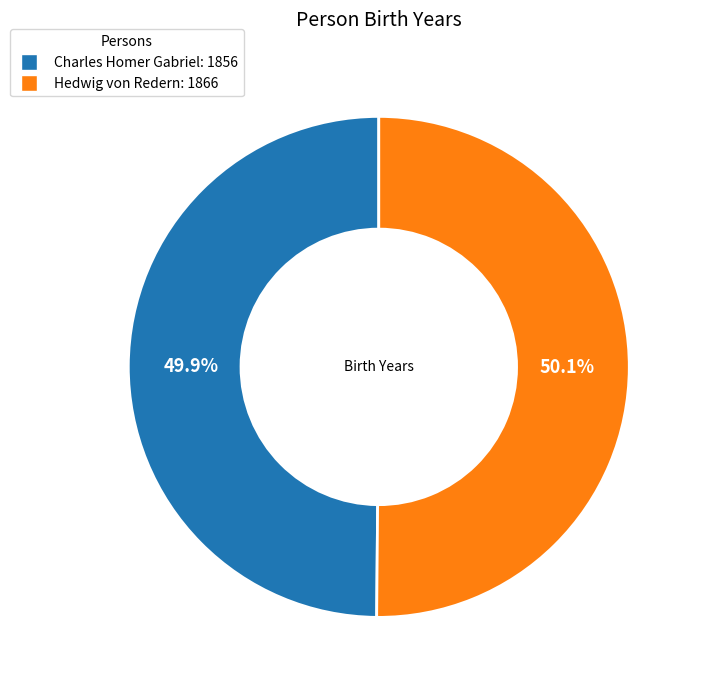

Do Charles Homer Gabriel: 1856 and Hedwig von Redern: 1866 together represent more than half of the pie?

Yes